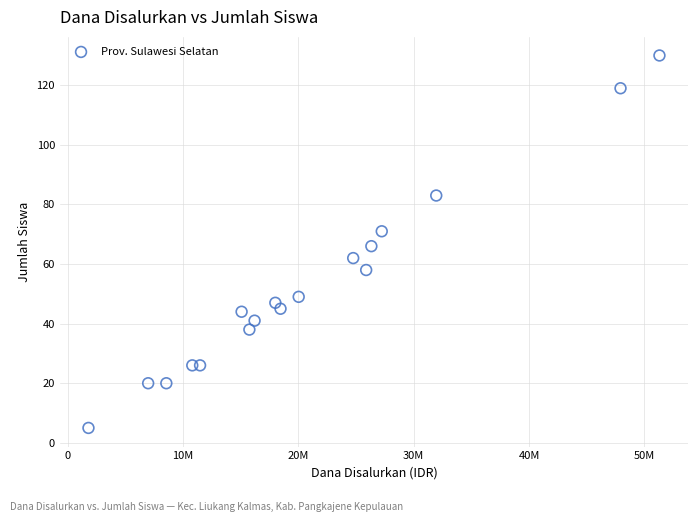

What is the range of Y values (max minus min)?

125